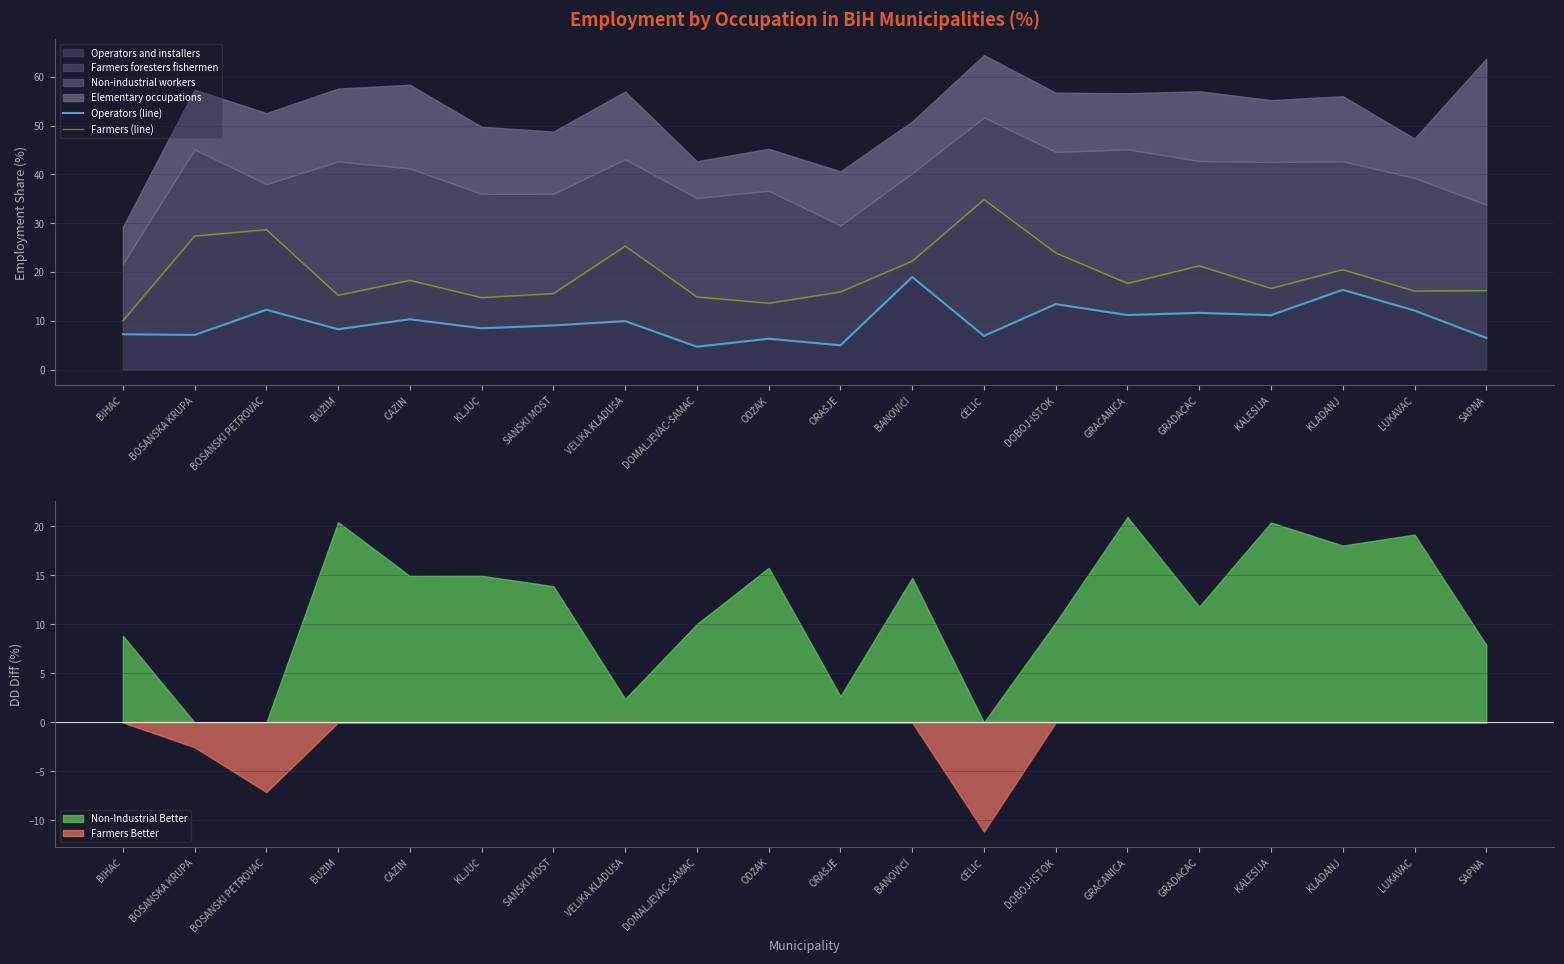

What is the difference between the maximum and minimum values in the Farmers (line) series?

24.8